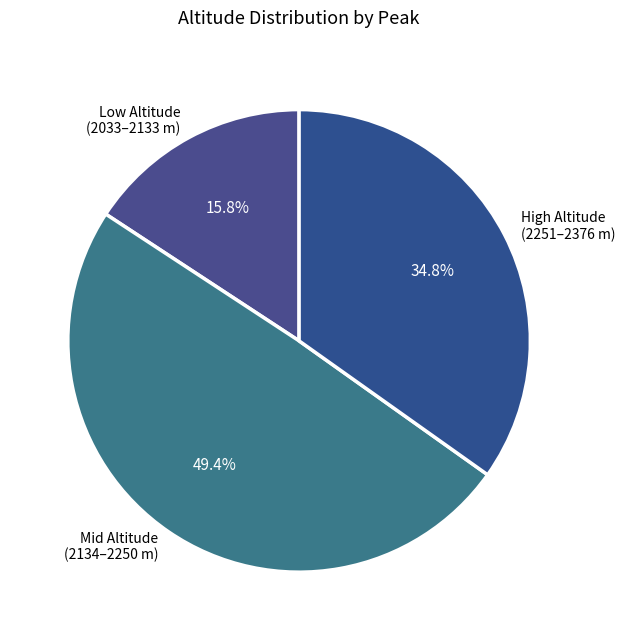

Which slice is the largest?

Mid Altitude (2134–2250 m)